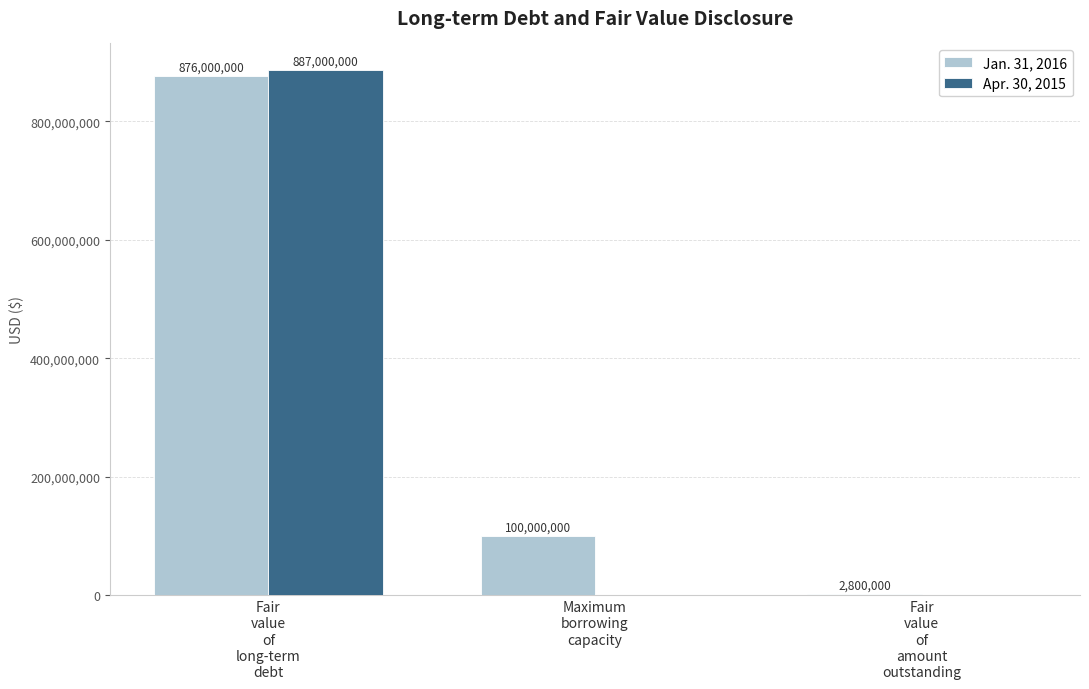

What is the total value across all series at Maximum
borrowing
capacity?

100000000